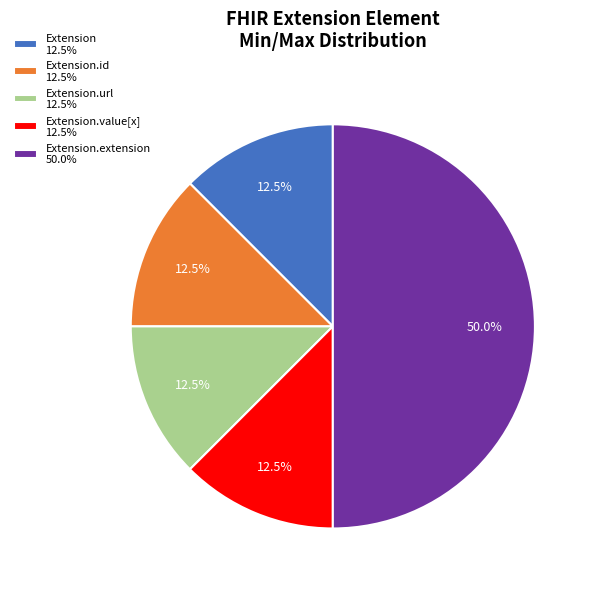

To the nearest percent, what is the average slice percentage?

20%